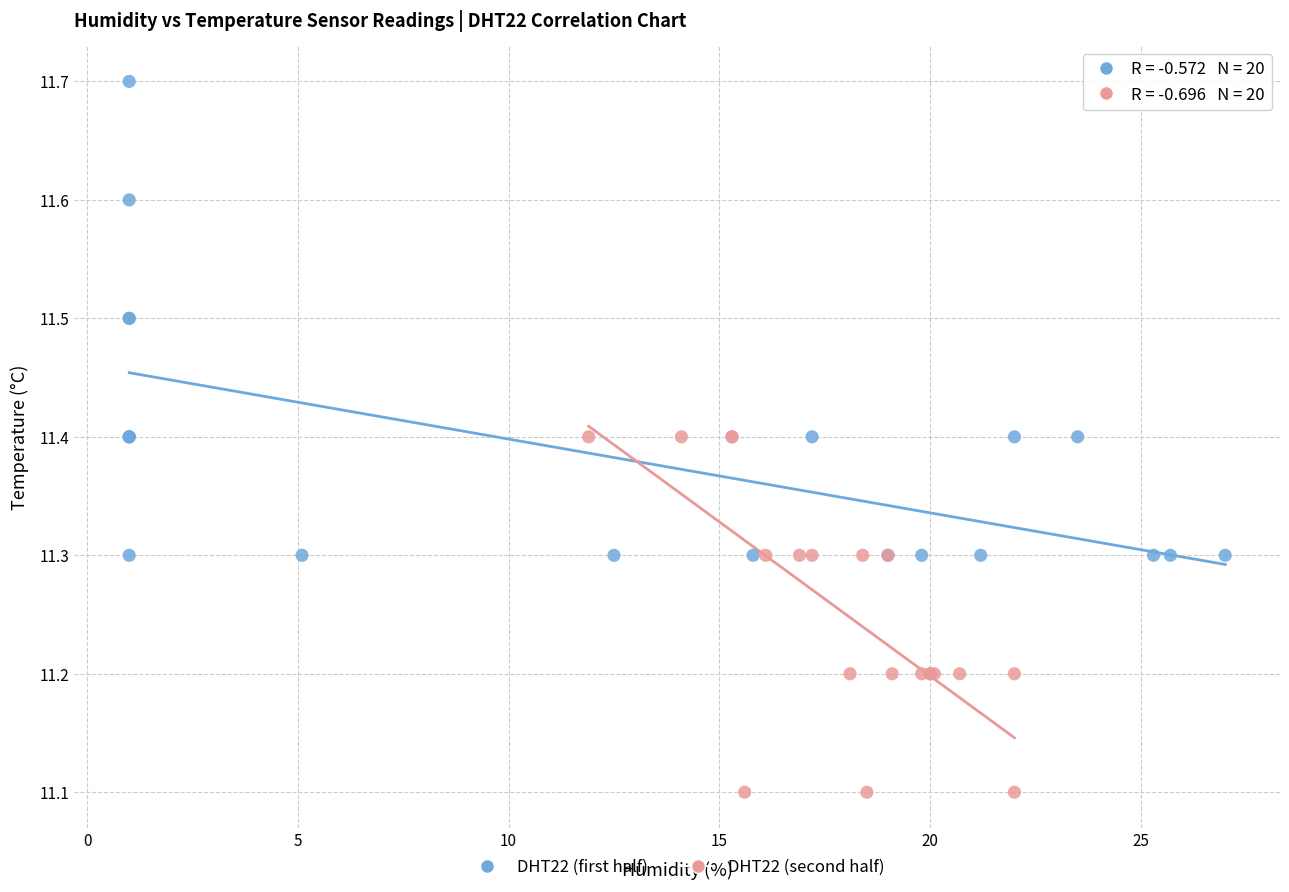

Which series reaches the maximum Y coordinate?

DHT22 (first half)